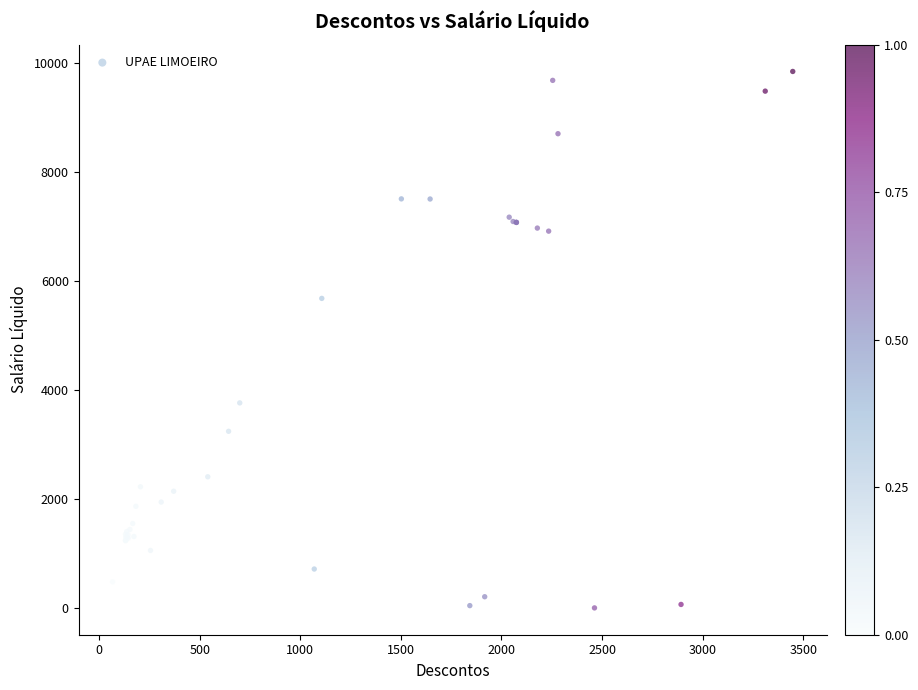

What Y value in the scatter plot is closest to 4918?

5675.9